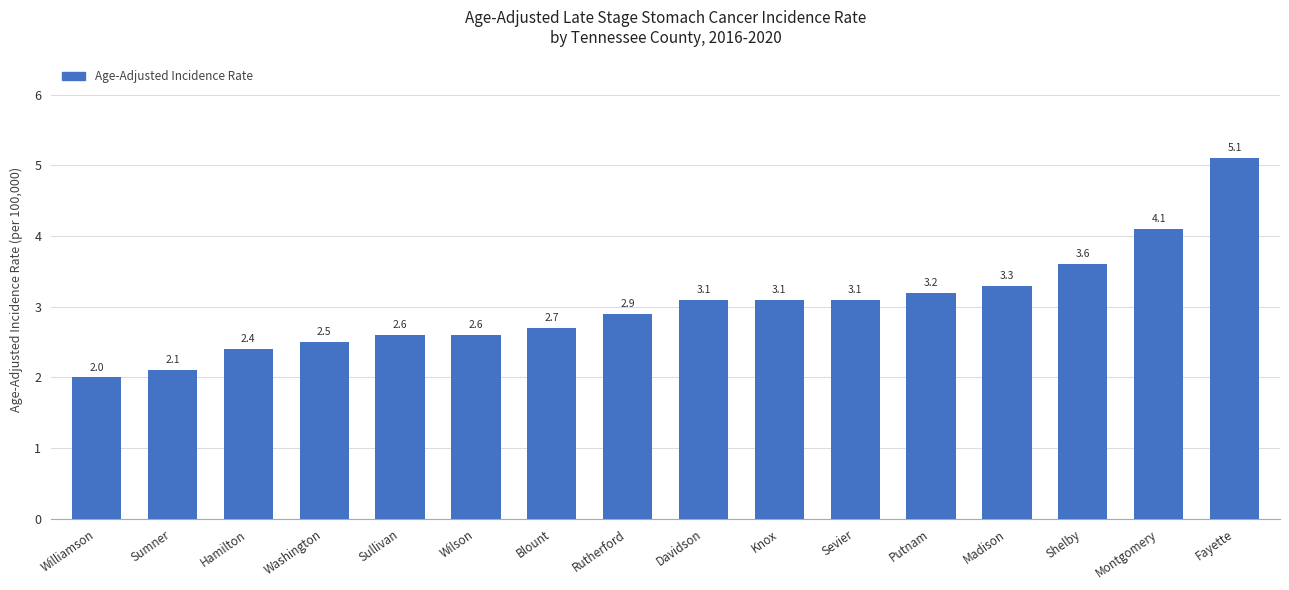

What is the label of the 15th bar from the right?

Sumner